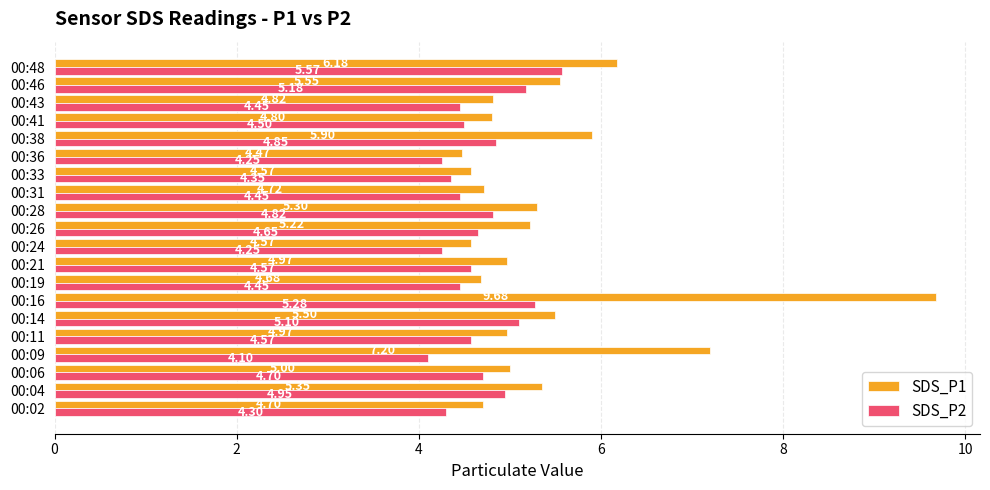

Rank the series by their average value, from lowest to highest.

SDS_P2, SDS_P1